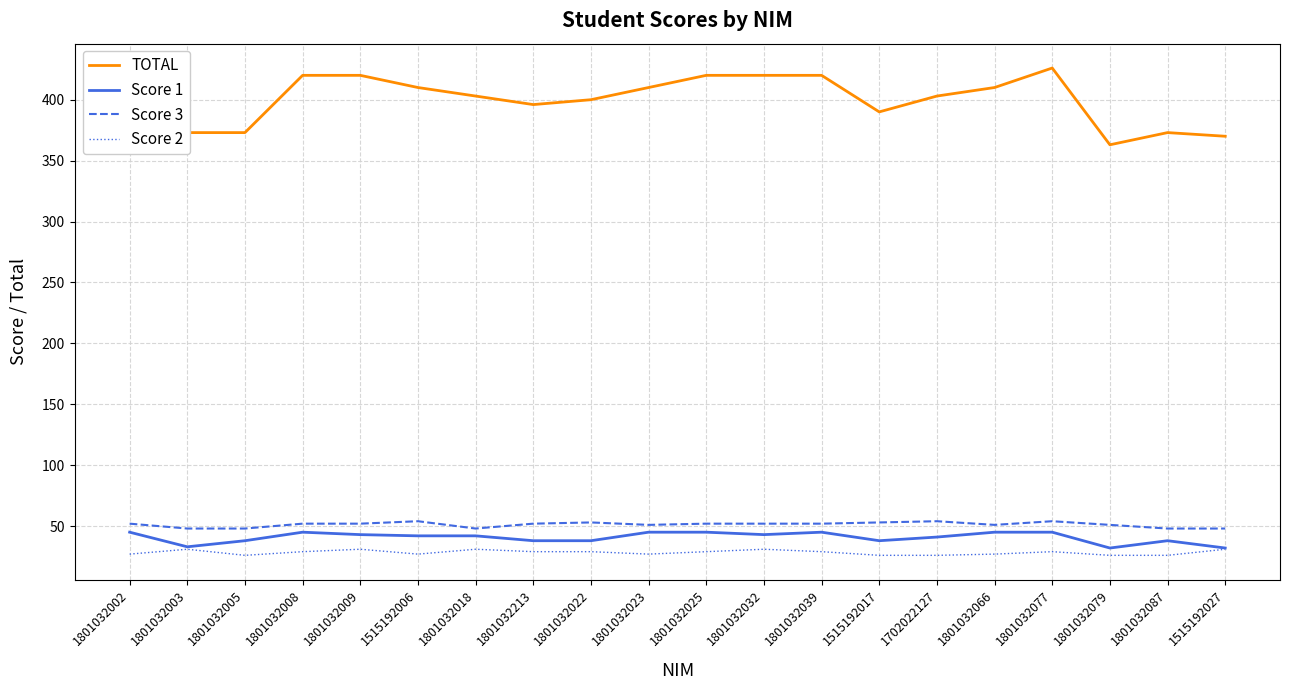

What is the total value across all series at 1801032039?

546